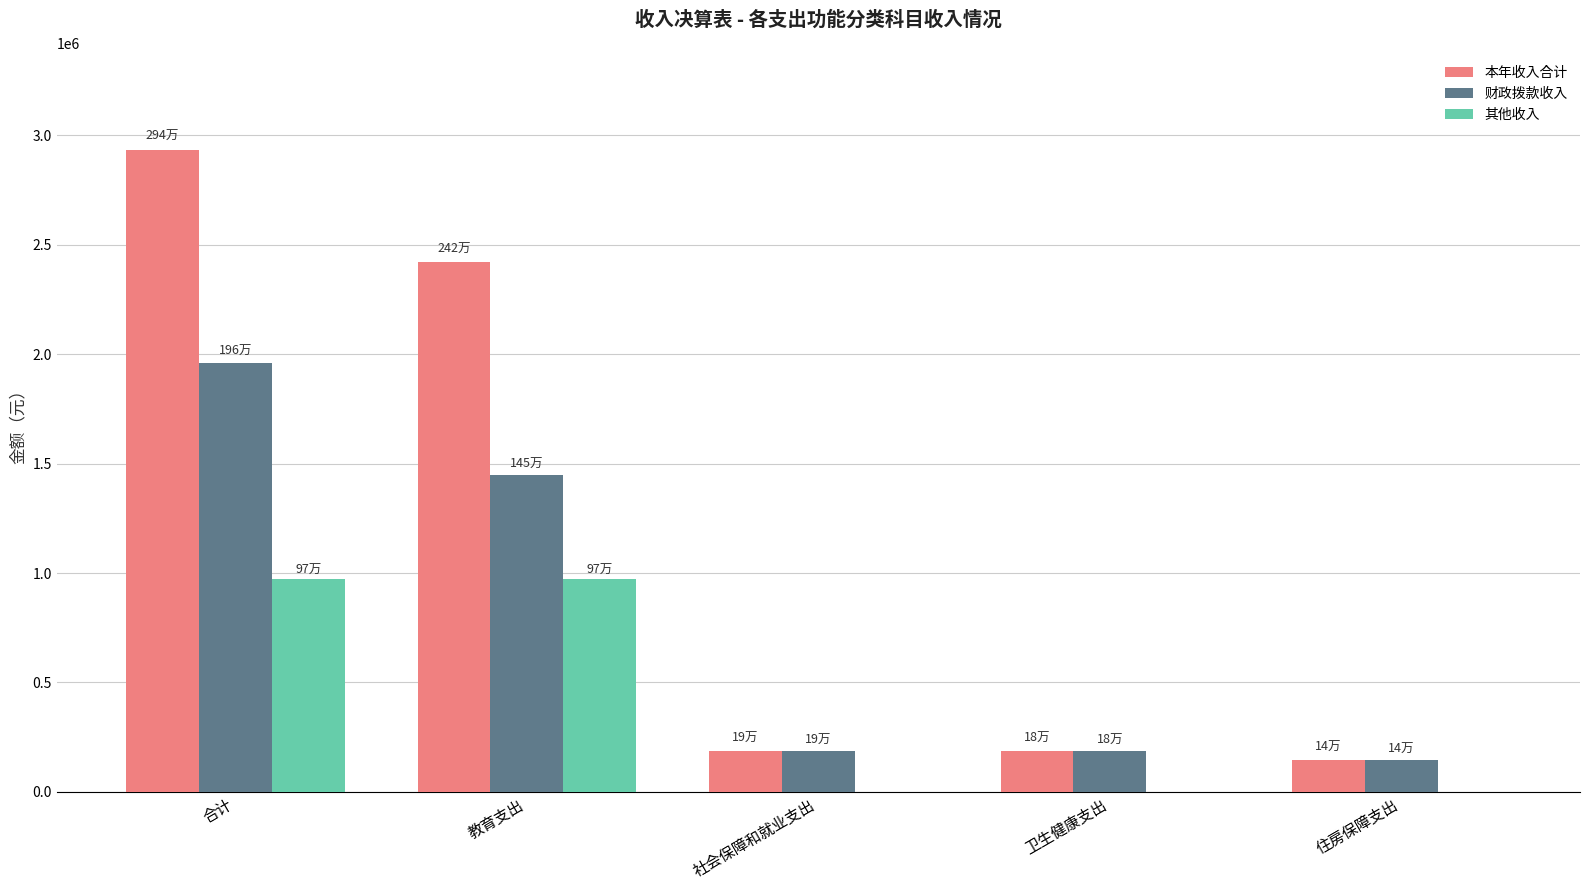

The 财政拨款收入 series shows 3047469.3 at 合计. True or false?

False